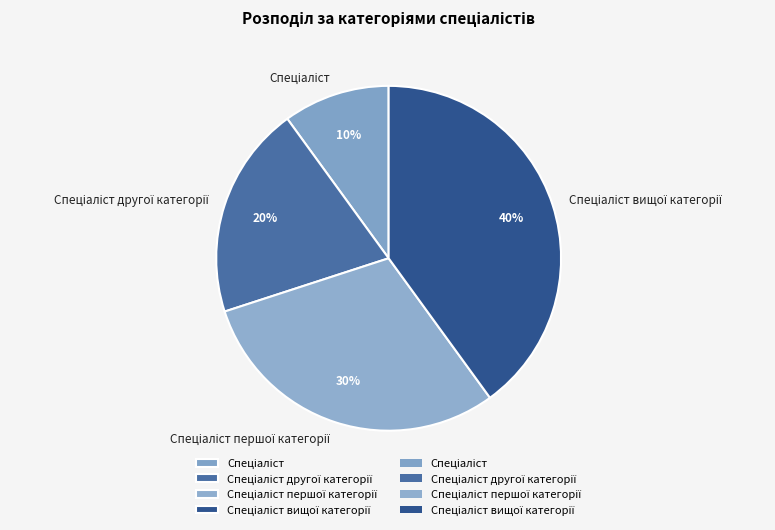

Does any single category account for the majority?

No